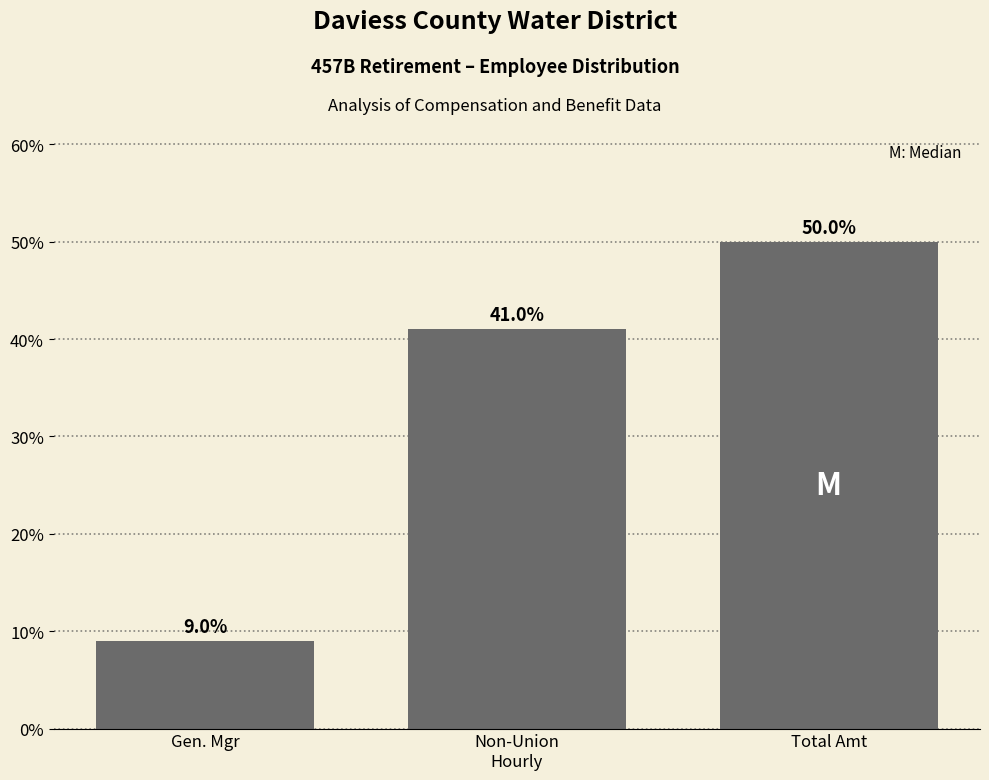

Reading left to right, transcribe all the data shown in this chart.

9.0	41.0	50.0